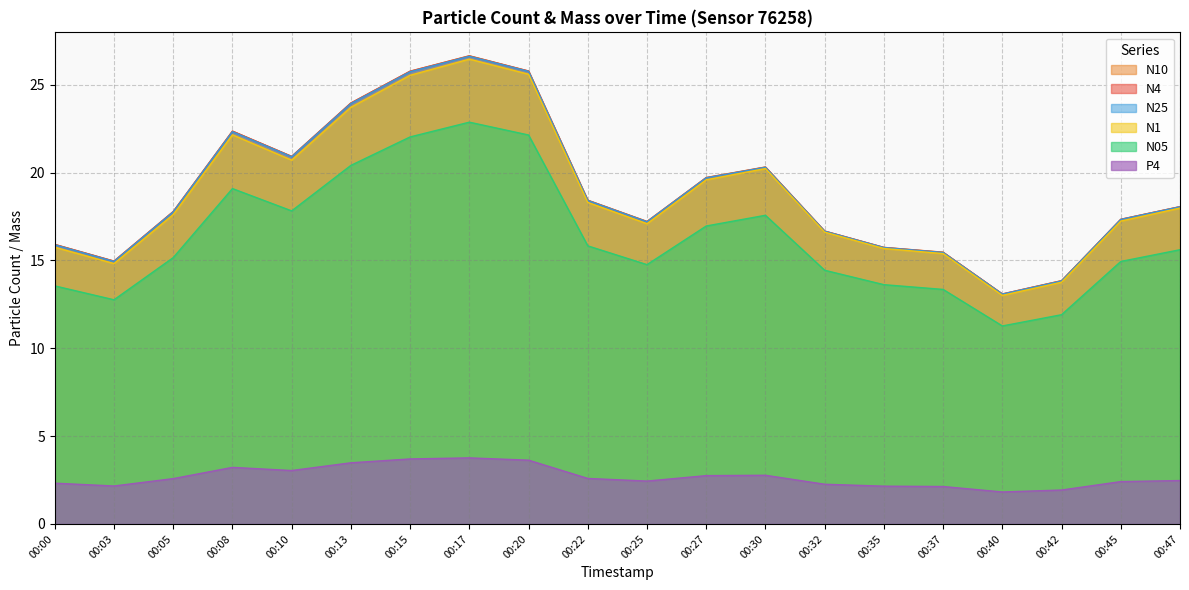

Does the chart display data point markers on the line(s)?

No